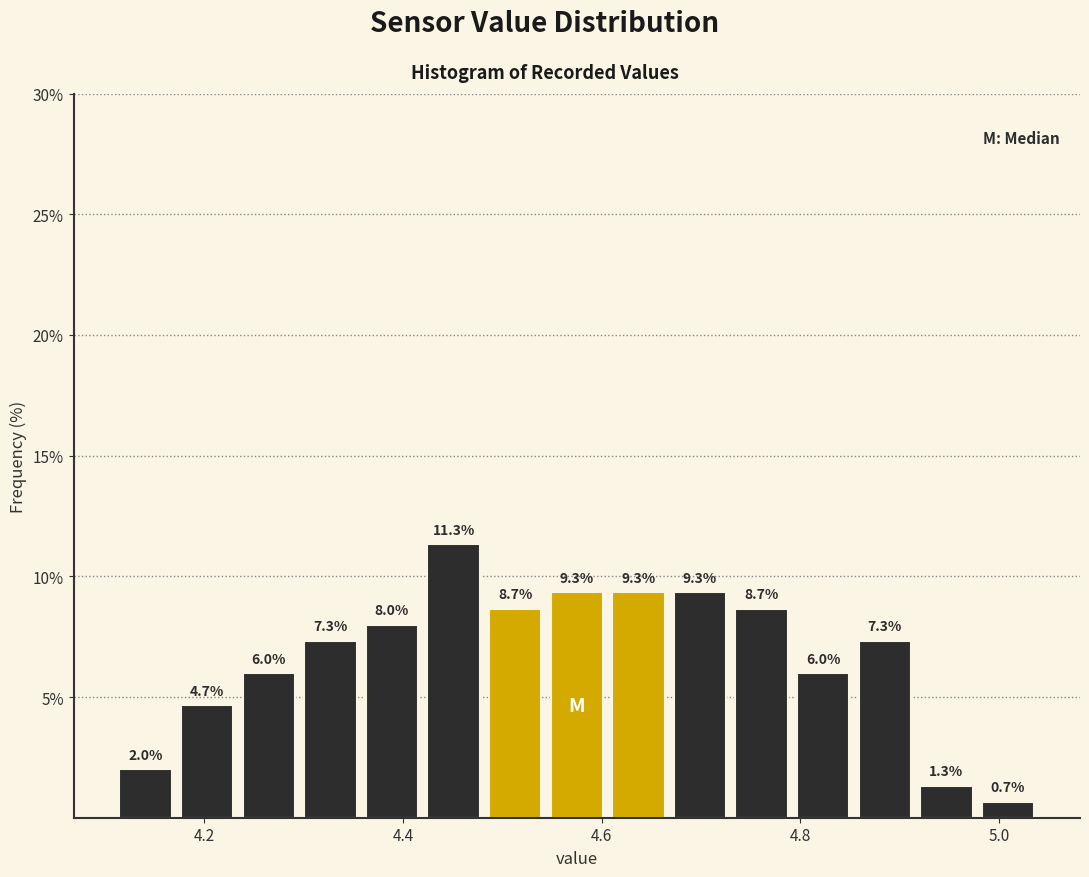

Read against the x-axis, roughly where is the centre of the tallest bar?

4.46